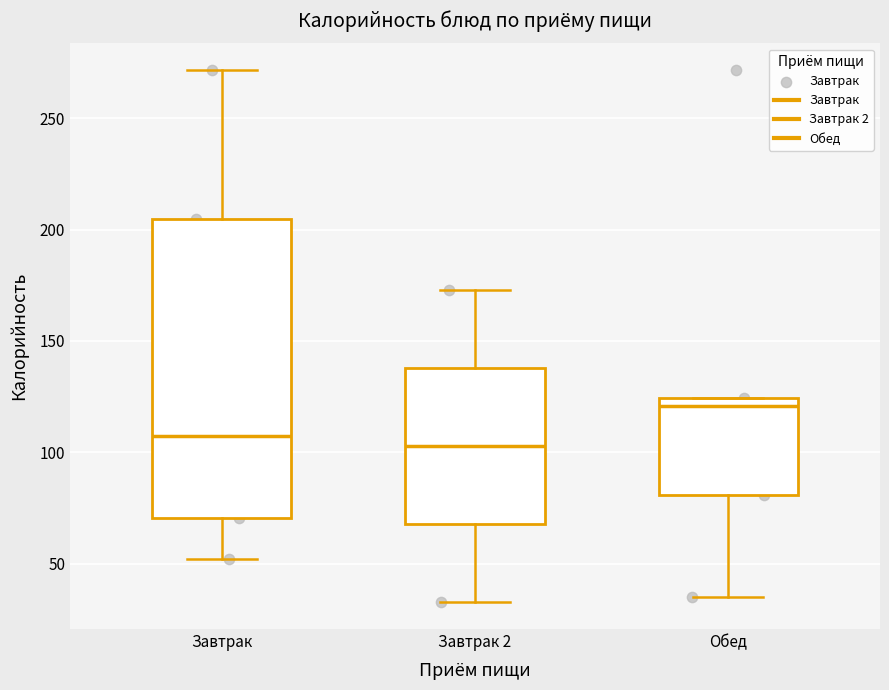

Reading left to right, read every box against the y-axis: the position of its median line, the range the box covers, and the ends of its whiskers. The values are not printed on the chart, so give them approximately, as read against the axis.

Завтрак: median 105, box 70 to 205, whiskers 50 to 270
Завтрак 2: median 105, box 70 to 140, whiskers 35 to 175
Обед: median 120, box 80 to 125, whiskers 35 to 125